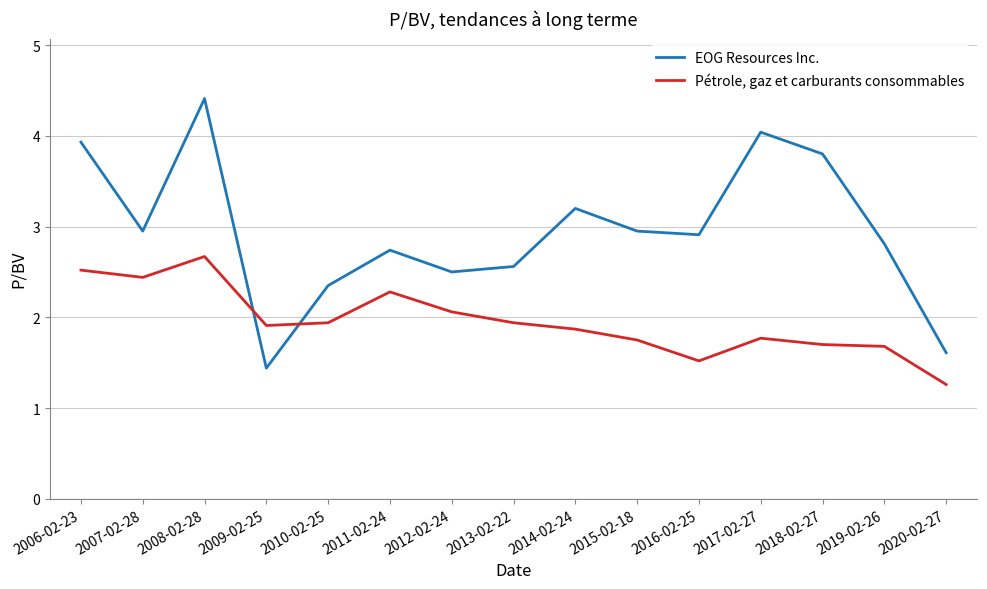

What is the smallest value displayed?

1.3